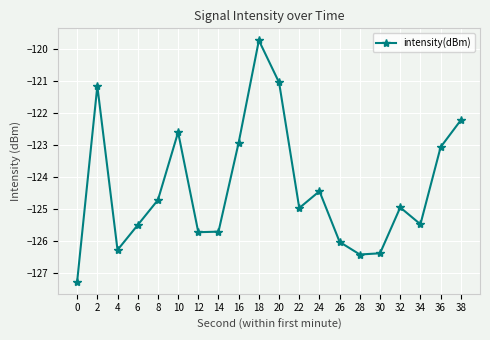

What is the sum of all values?

-2486.5